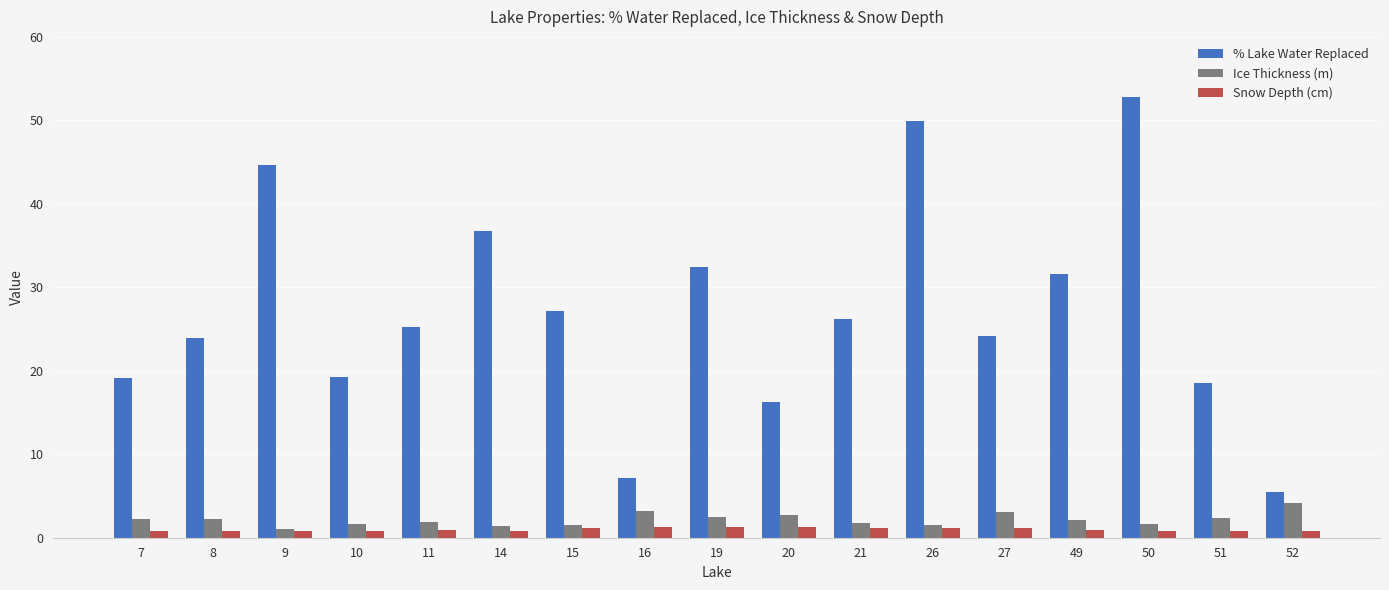

True or false: % Lake Water Replaced has a value of 3.4 at 52.

False